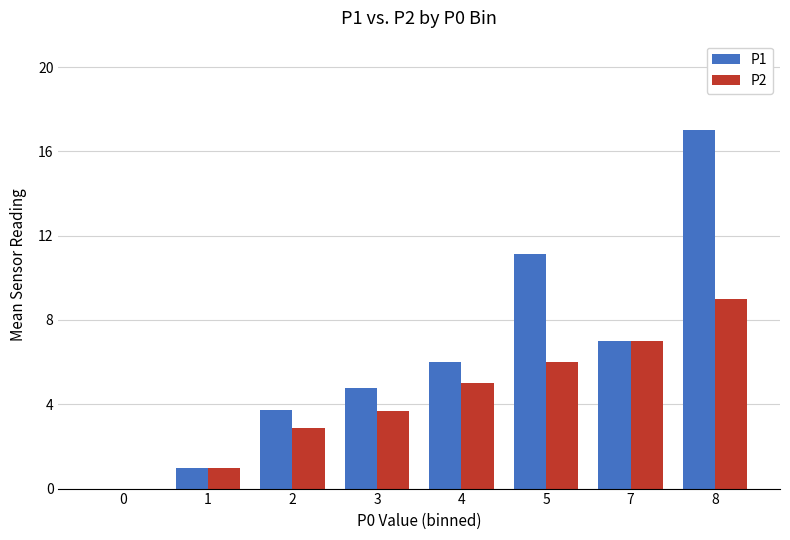

Which series changed the most between 2 and 7?

P2